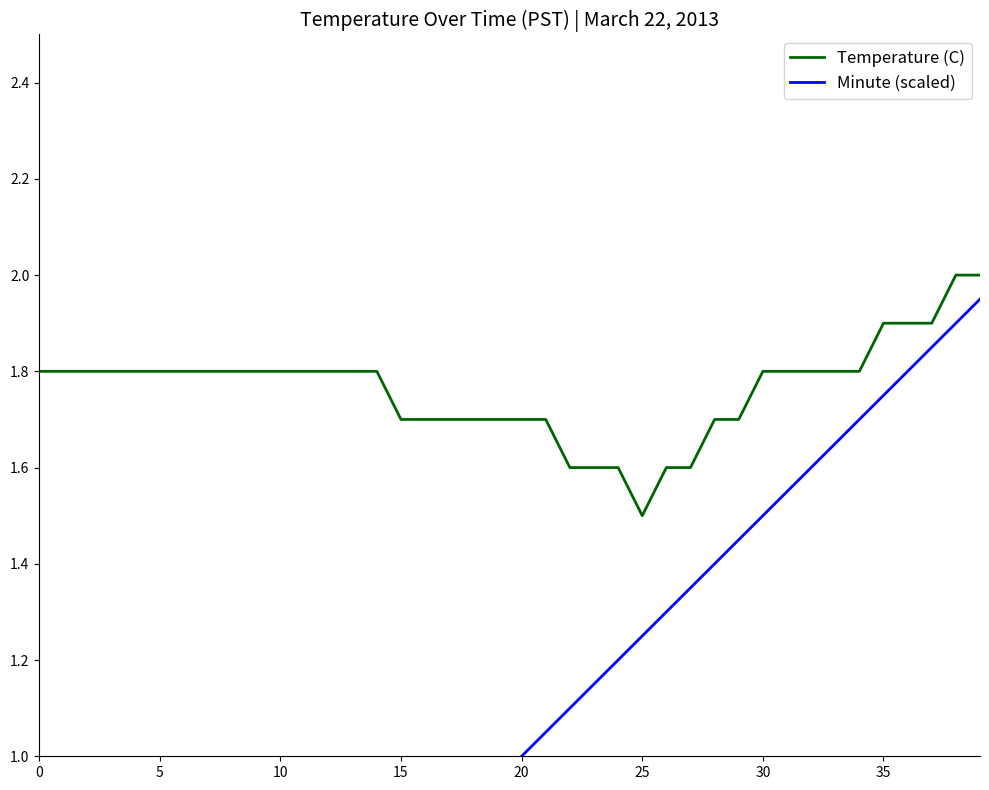

True or false: Temperature (C) and Minute (scaled) intersect in this chart.

False